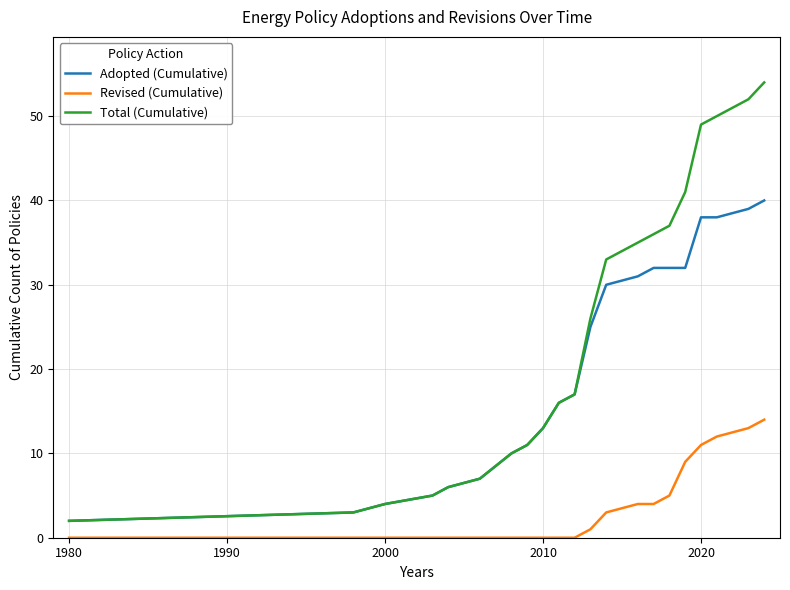

True or false: Adopted (Cumulative) and Revised (Cumulative) intersect in this chart.

False